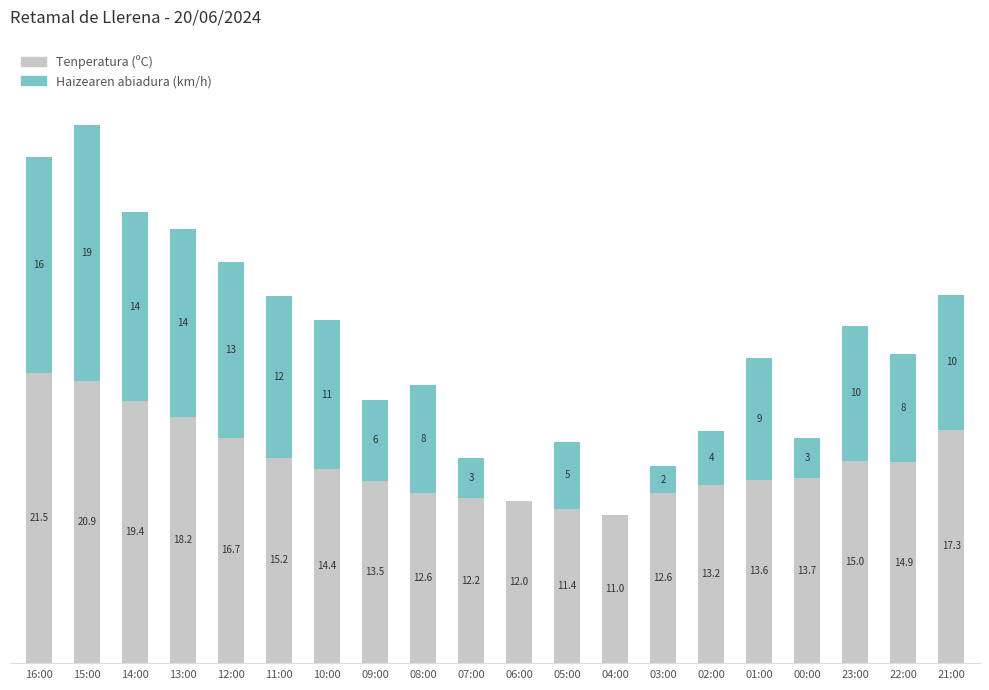

Which category has the highest value in the Tenperatura (ºC) series?

16:00